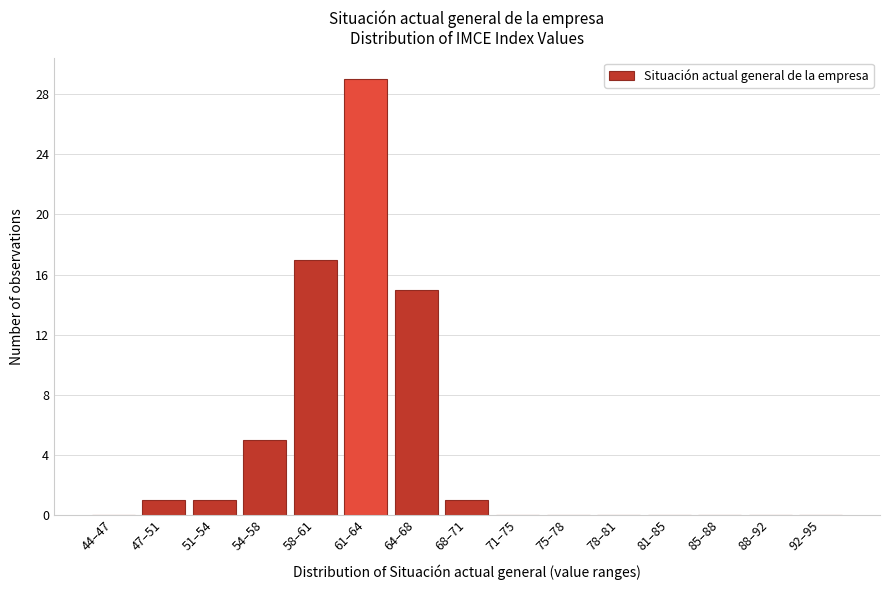

Reading right to left, list all the values displayed in this chart.

92–95=0	88–92=0	85–88=0	81–85=0	78–81=0	75–78=0	71–75=0	68–71=1	64–68=15	61–64=29	58–61=17	54–58=5	51–54=1	47–51=1	44–47=0